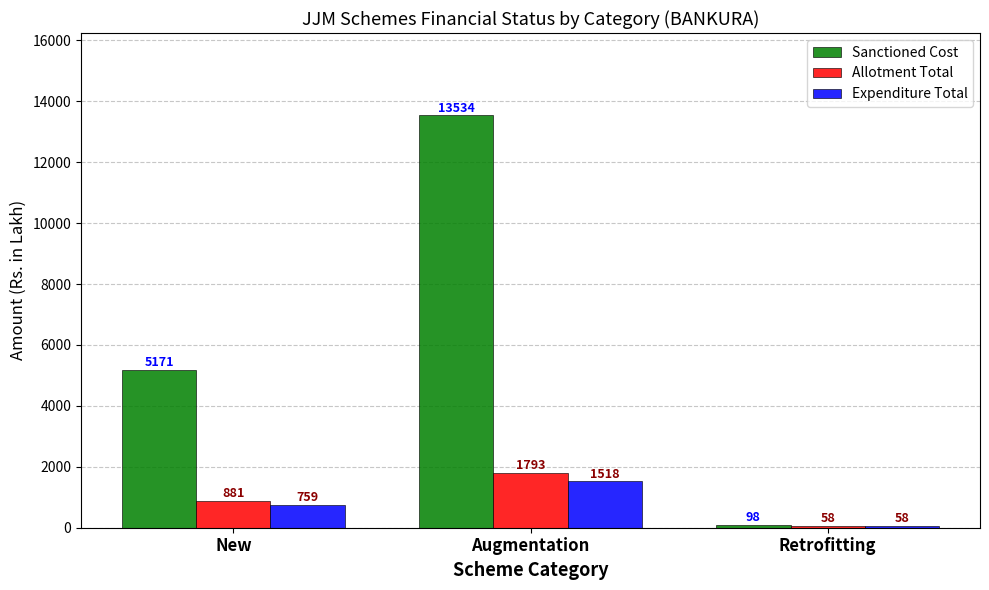

Read the Sanctioned Cost value at Augmentation.

13533.7